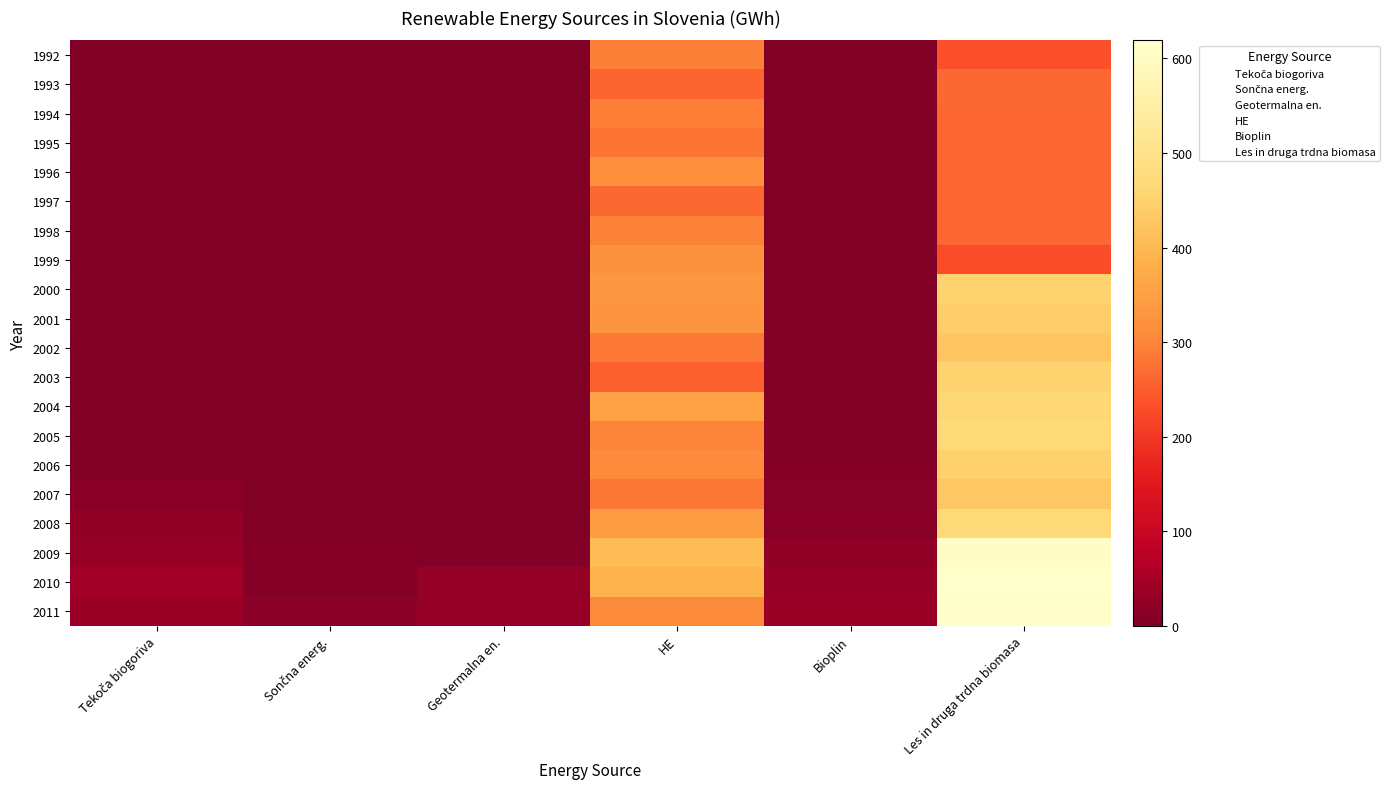

Between Sončna energ. and Les in druga trdna biomasa, which is larger?

Les in druga trdna biomasa